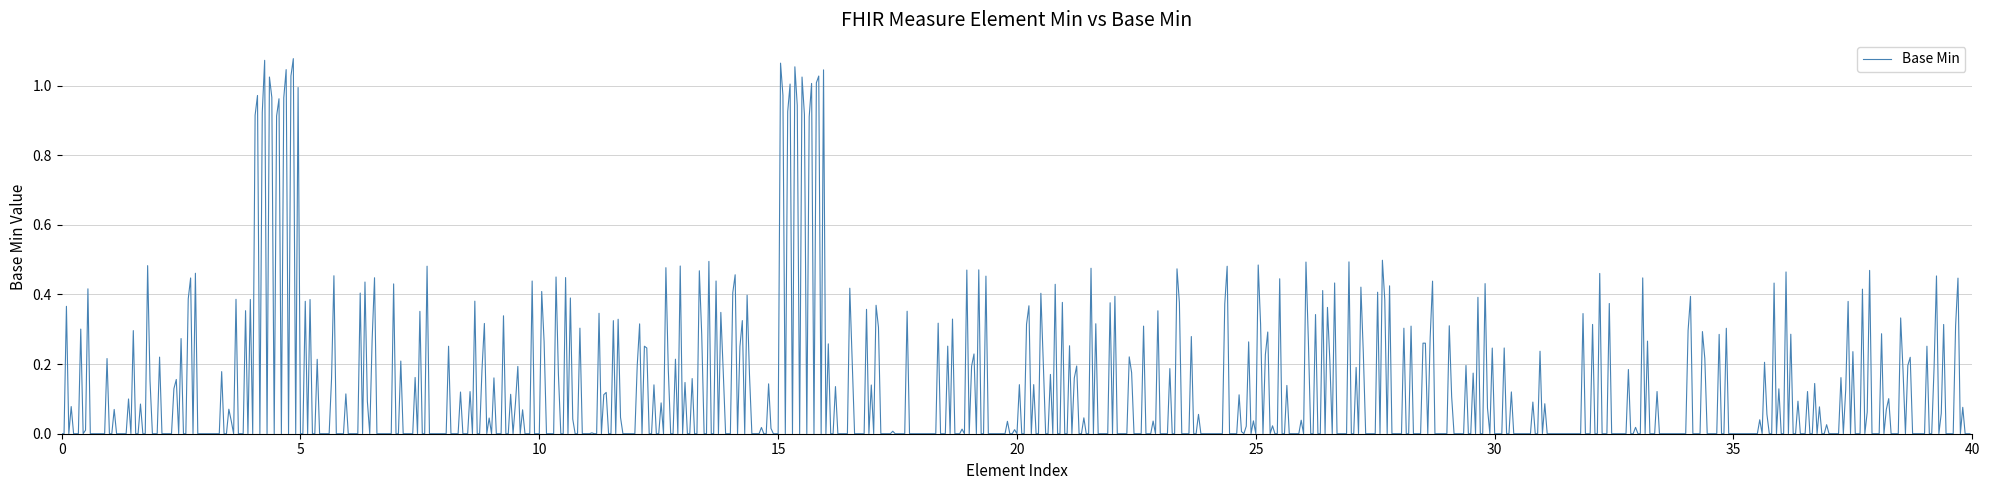

Is this an area chart (filled region under the line)?

No